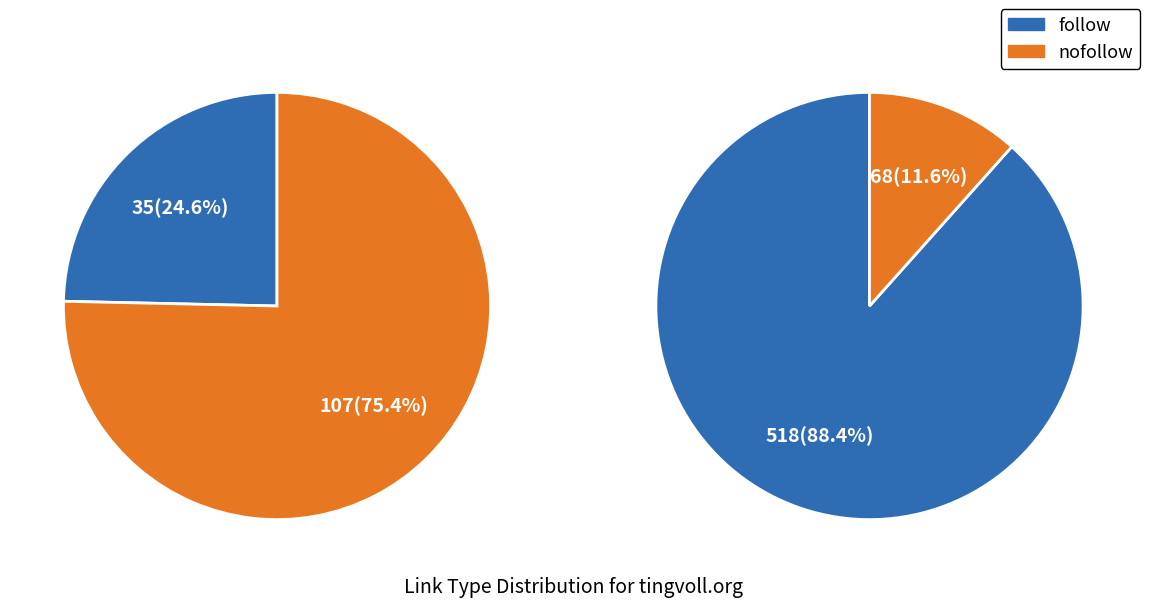

Is it true that follow is 33% of the pie?

False